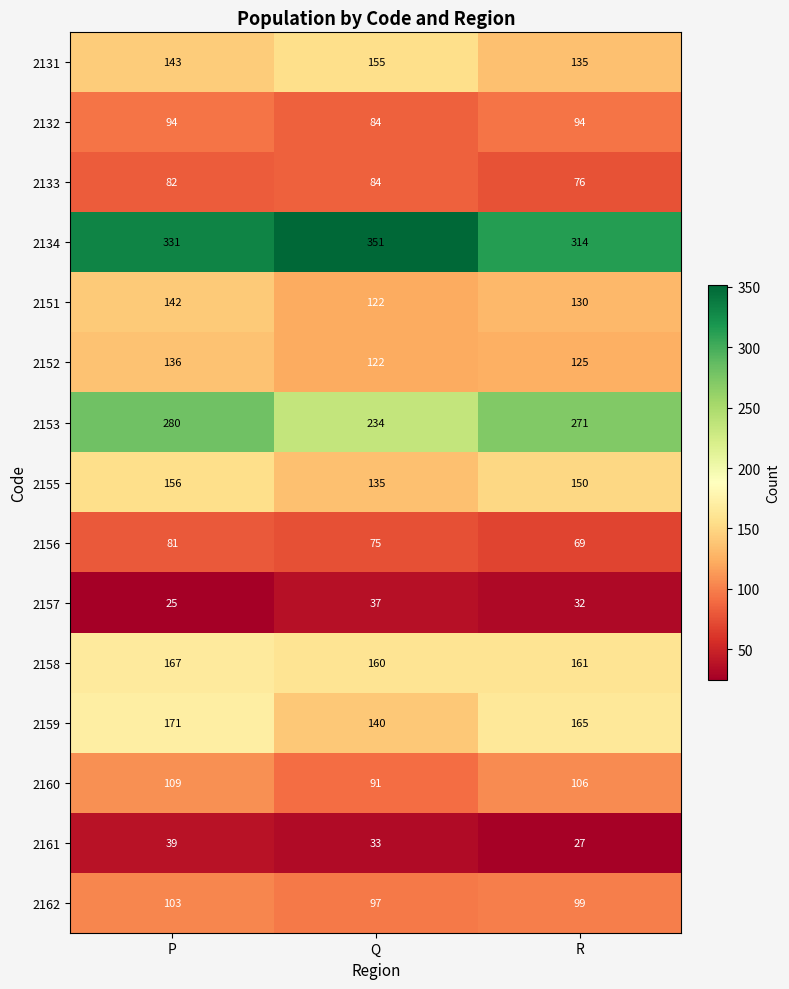

What is the difference between the maximum and minimum values in the 2156 series?

12